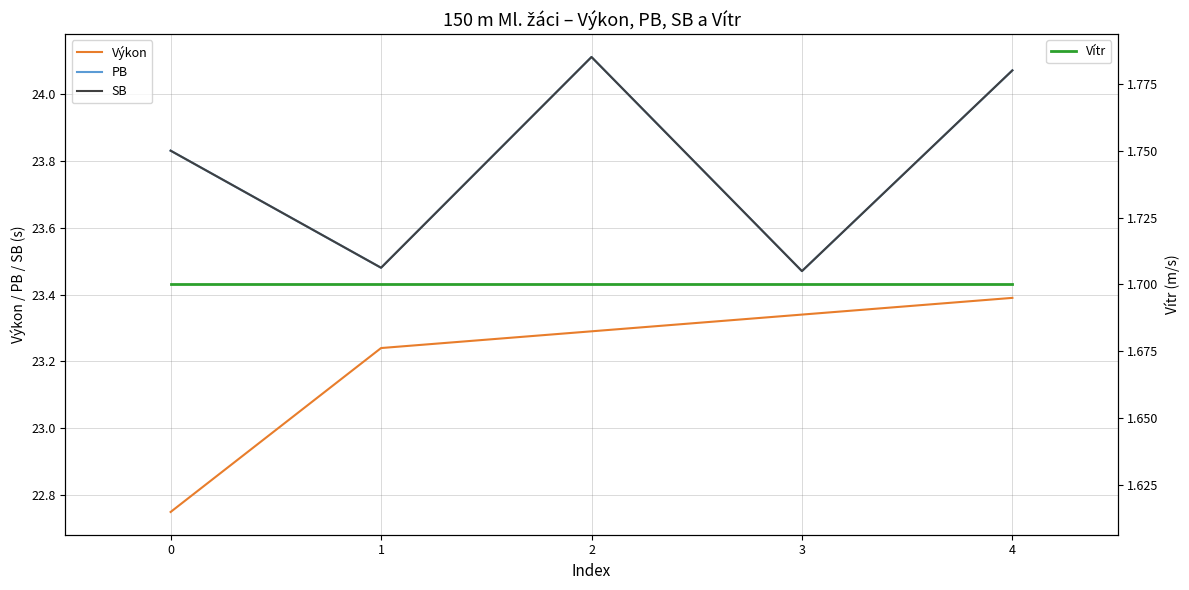

True or false: Výkon has a value of 23.2 at 1.

True